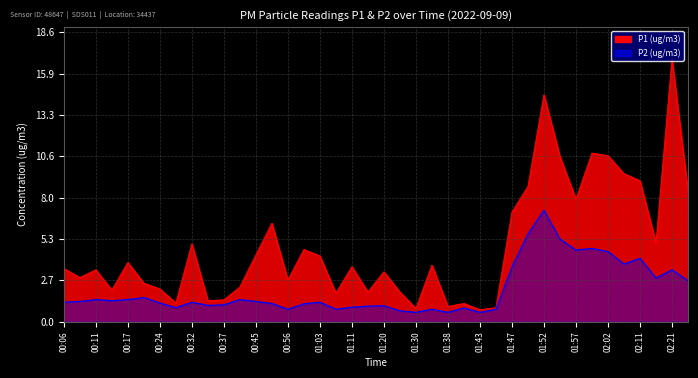

What is the difference between the maximum and second lowest values in the P2 series?

6.6